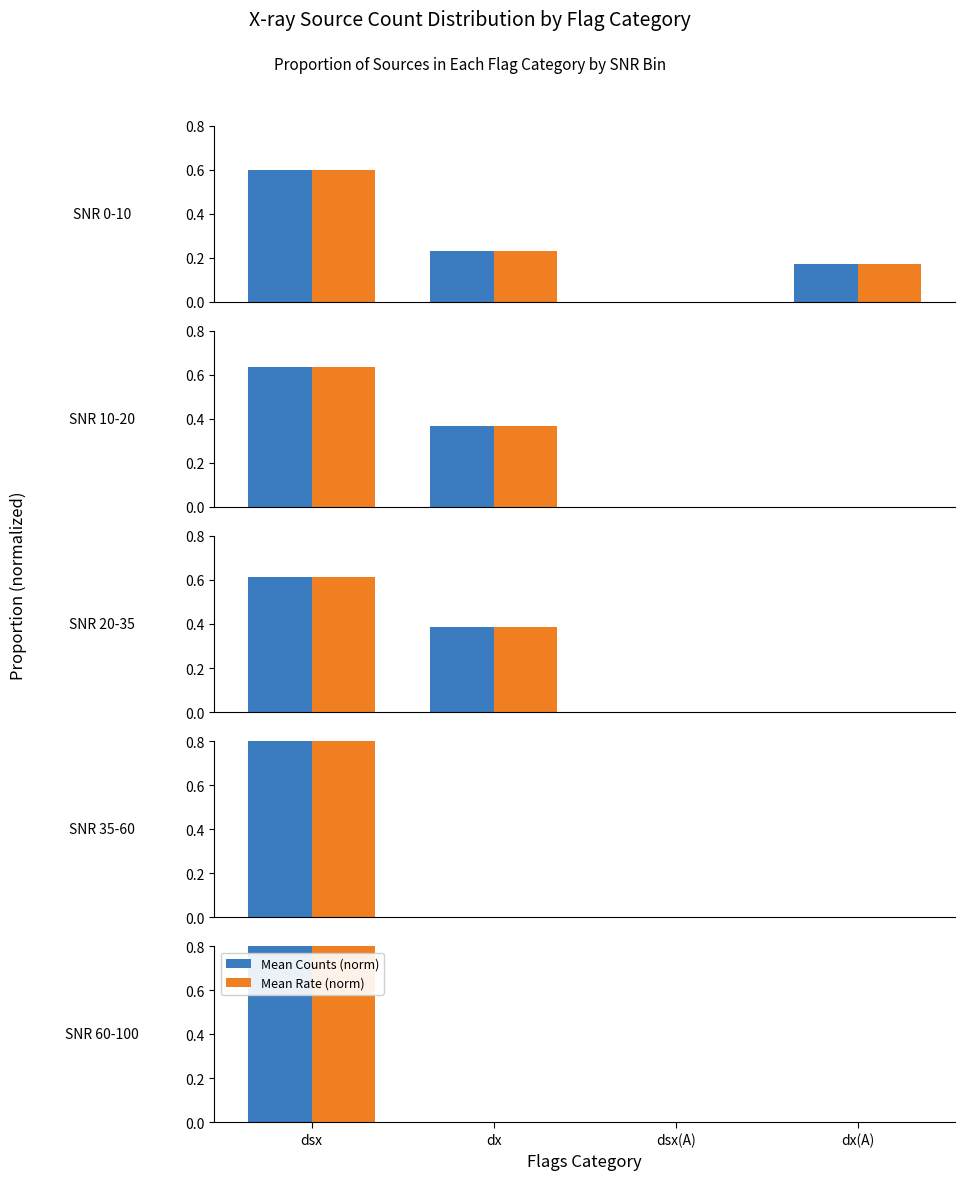

At how many categories does at least one series exceed 0?

1